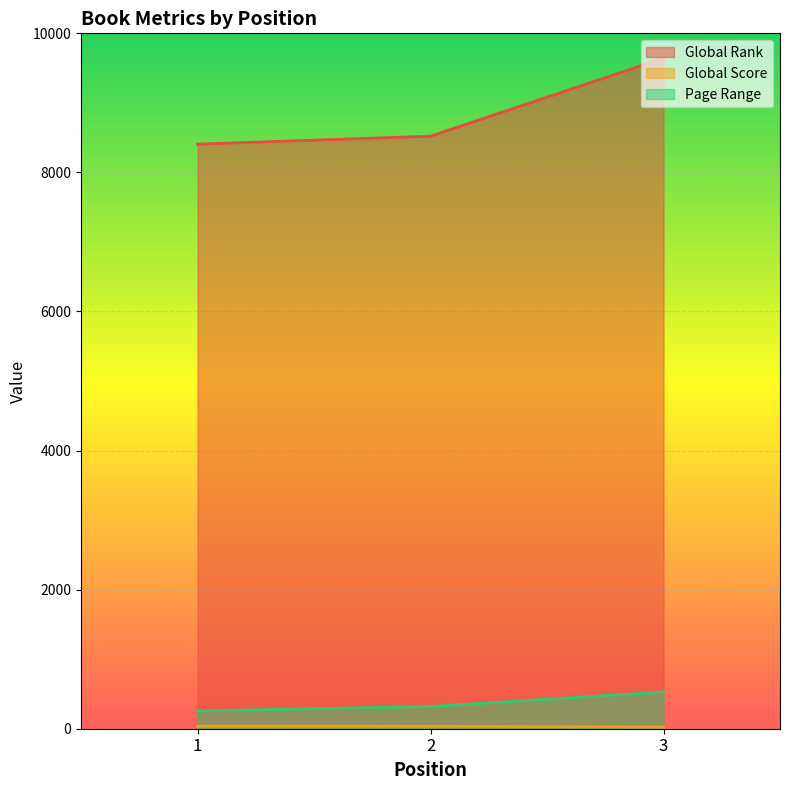

Which series changed the most between 1 and 2?

Global Rank